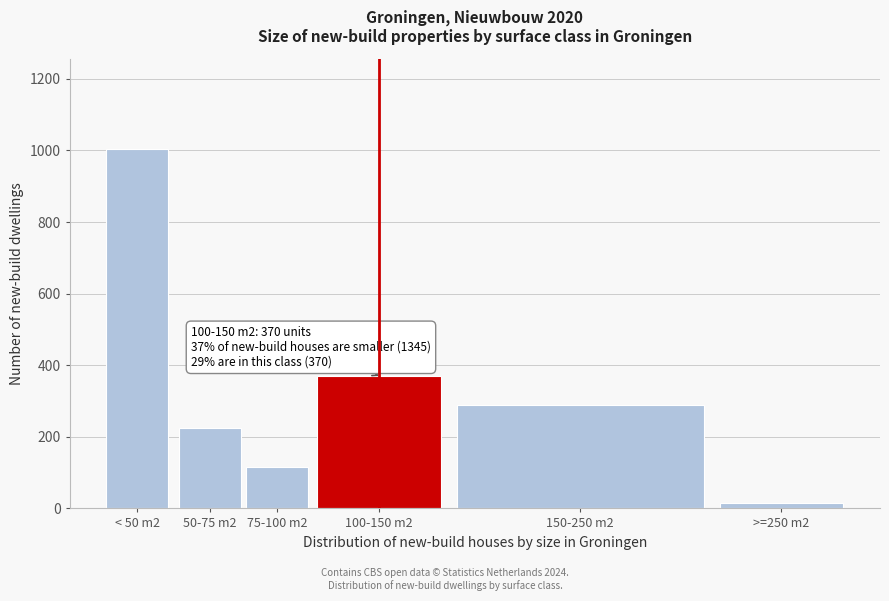

Reading left to right, extract all data points from this chart.

1005	225	115	370	290	15